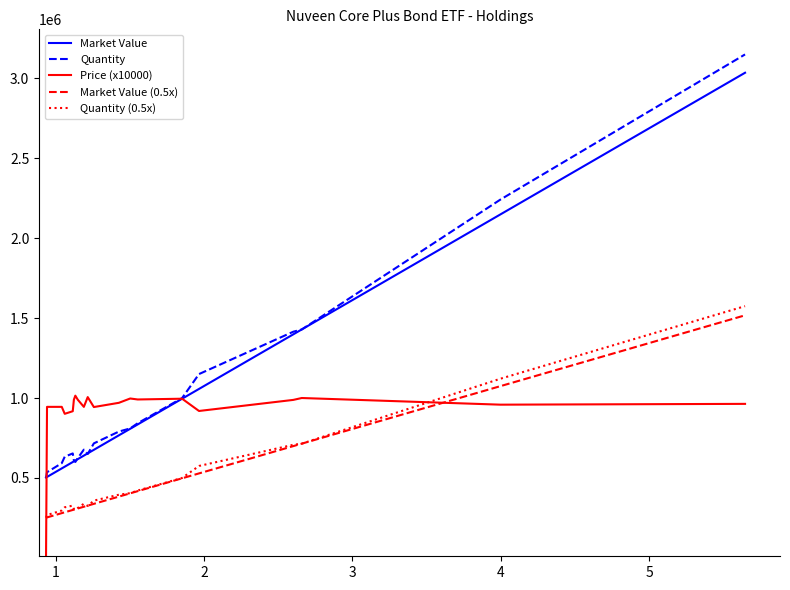

Which series has the largest range (max minus min)?

Quantity